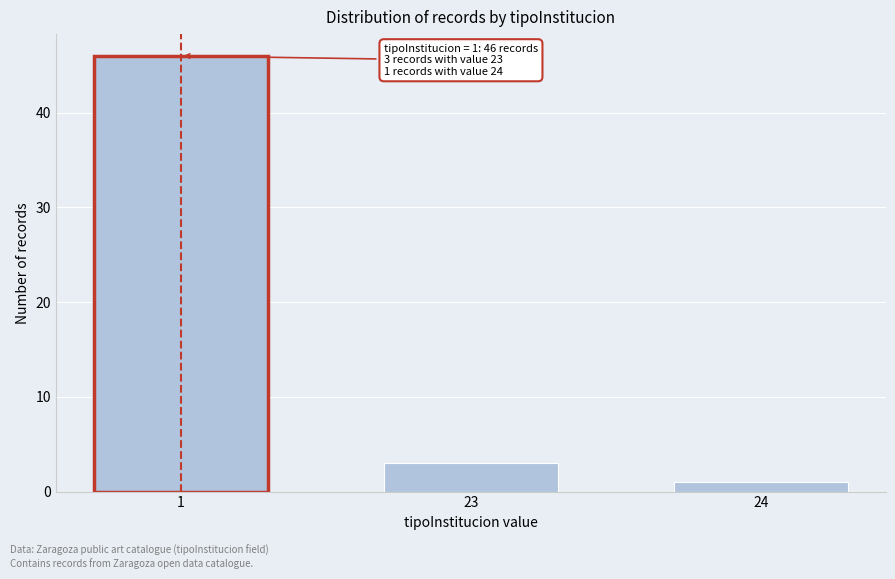

Reading left to right, transcribe all the data shown in this chart.

46	3	1